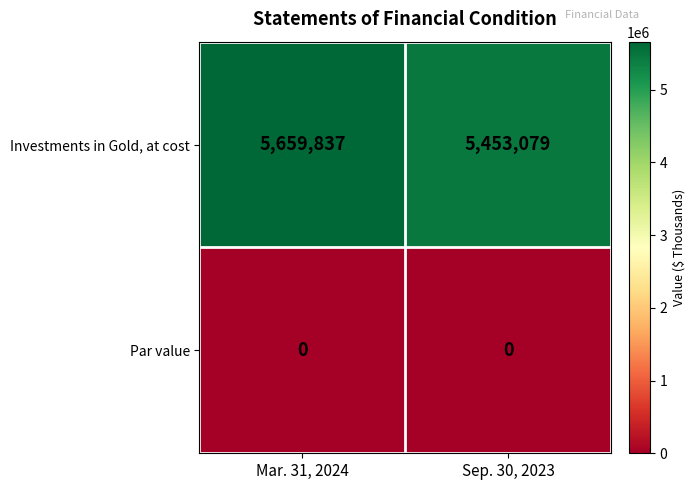

List the series in order of their overall mean, highest first.

Investments in Gold, at cost, Par value